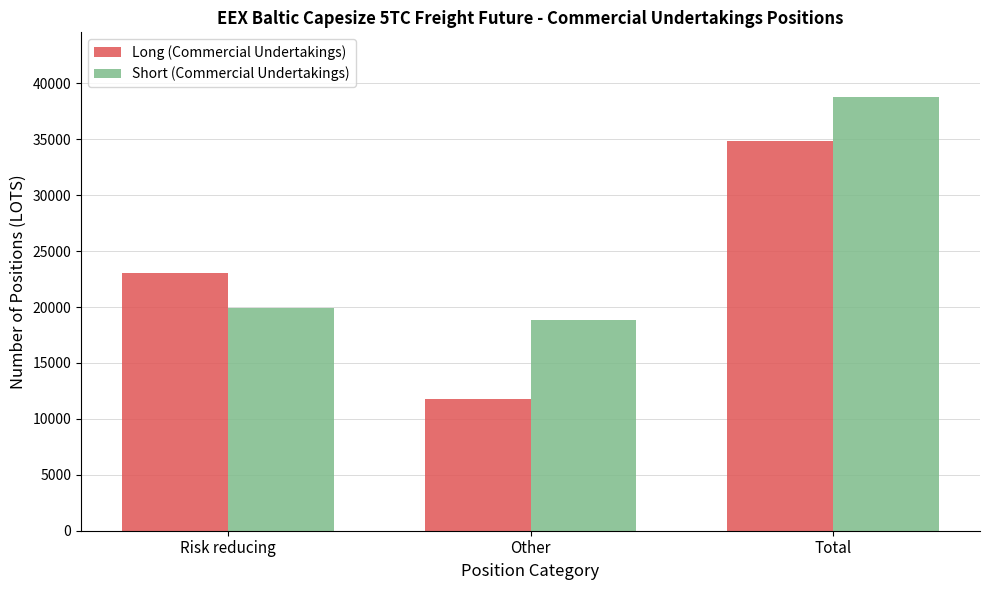

At which label is Short (Commercial Undertakings) closest to 28800?

Risk reducing